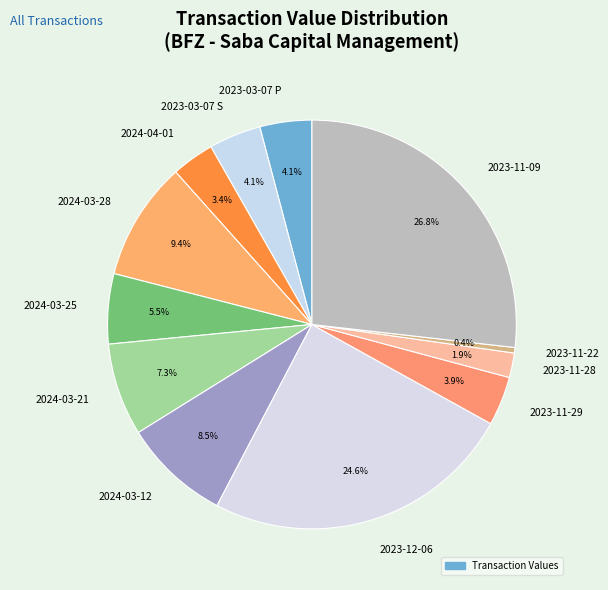

True or false: 2024-03-28 accounts for 3% of the total.

False